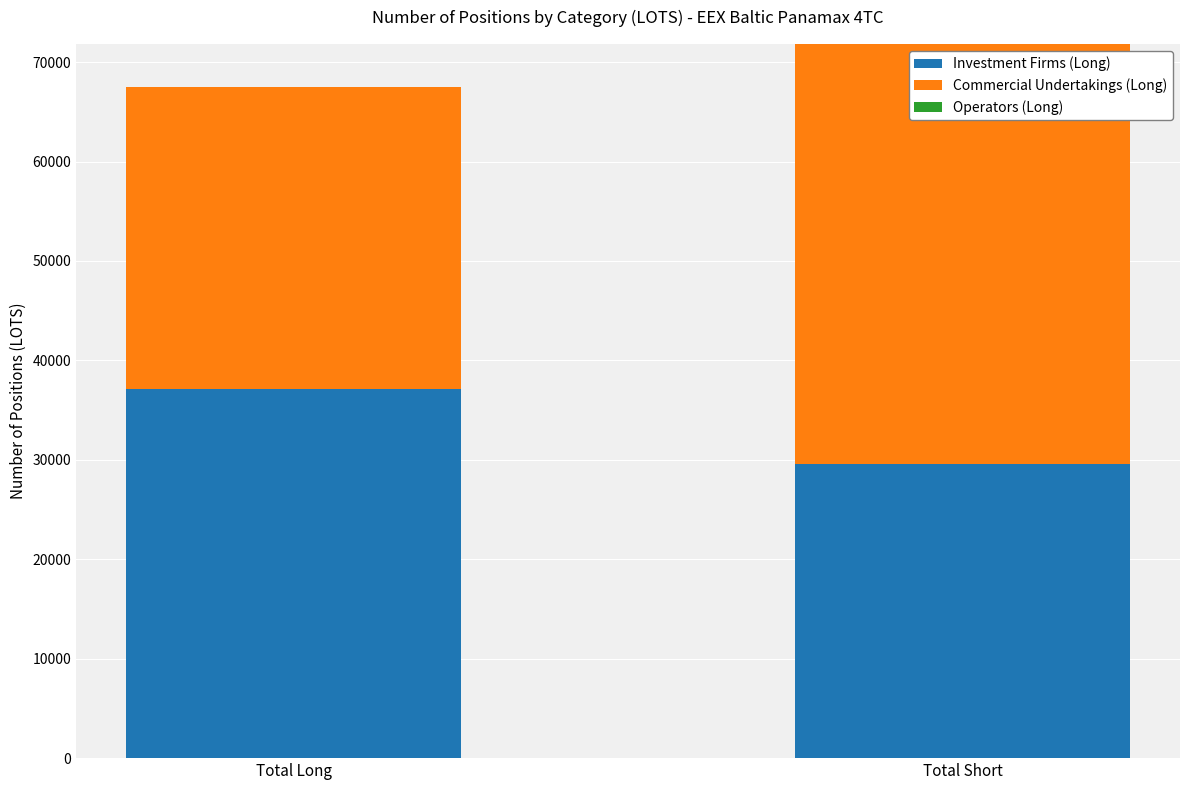

Reading right to left, transcribe the values for Investment Firms (Long).

Total Short=29602.1	Total Long=37149.2